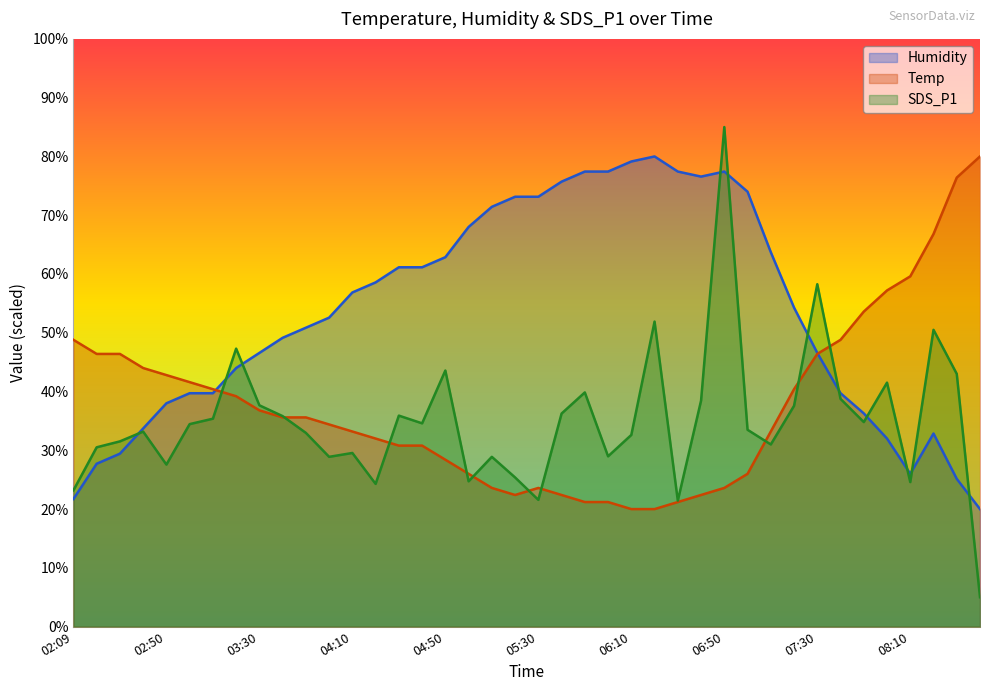

Reading right to left, transcribe all the data shown in this chart.

Temp: 80.0	76.4	66.8	59.6	57.2	53.6	48.8	46.4	40.4	33.2	26.0	23.6	22.4	21.2	20.0	20.0	21.2	21.2	22.4	23.6	22.4	23.6	26.0	28.4	30.8	30.8	32.0	33.2	34.4	35.6	35.6	36.8	39.2	40.4	41.6	42.8	44.0	46.4	46.4	48.8
Humidity: 20.0	25.1	32.9	26.0	32.0	36.3	39.7	46.6	54.3	63.7	74.0	77.4	76.6	77.4	80.0	79.1	77.4	77.4	75.7	73.1	73.1	71.4	68.0	62.9	61.1	61.1	58.6	56.9	52.6	50.9	49.1	46.6	44.0	39.7	39.7	38.0	33.7	29.4	27.7	21.7
SDS_P1: 5.0	43.0	50.5	24.6	41.5	34.8	38.8	58.3	37.6	31.0	33.5	85.0	38.4	21.4	51.9	32.6	29.0	39.8	36.3	21.6	25.4	28.9	24.7	43.6	34.6	35.9	24.3	29.5	28.9	33.0	35.8	37.7	47.3	35.4	34.5	27.6	33.2	31.5	30.5	23.2